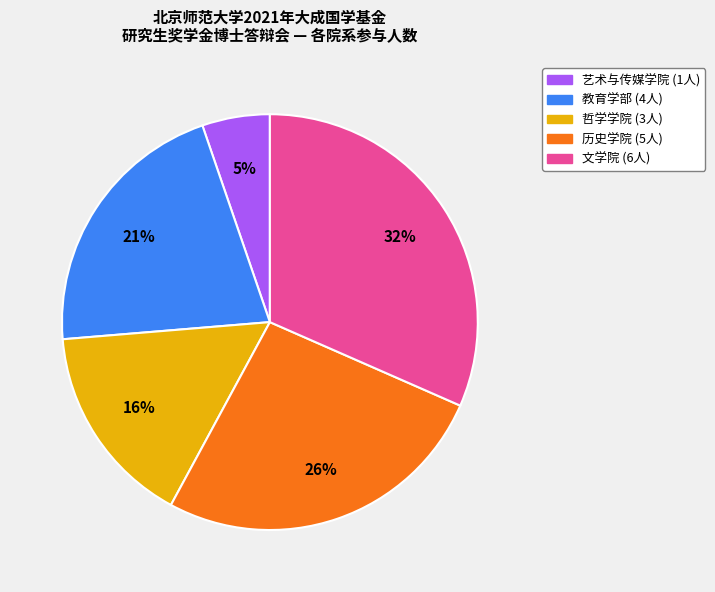

True or false: 教育学部 accounts for 15% of the total.

False